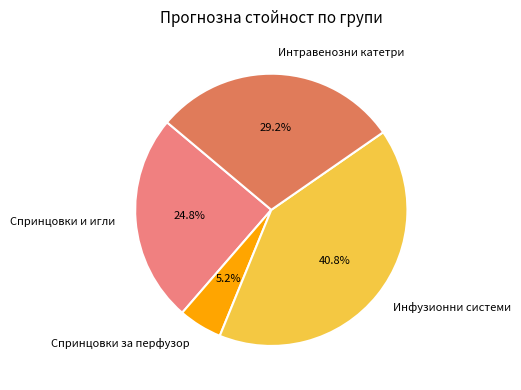

To the nearest percent, what is the difference between the largest and smallest slice percentages?

36%